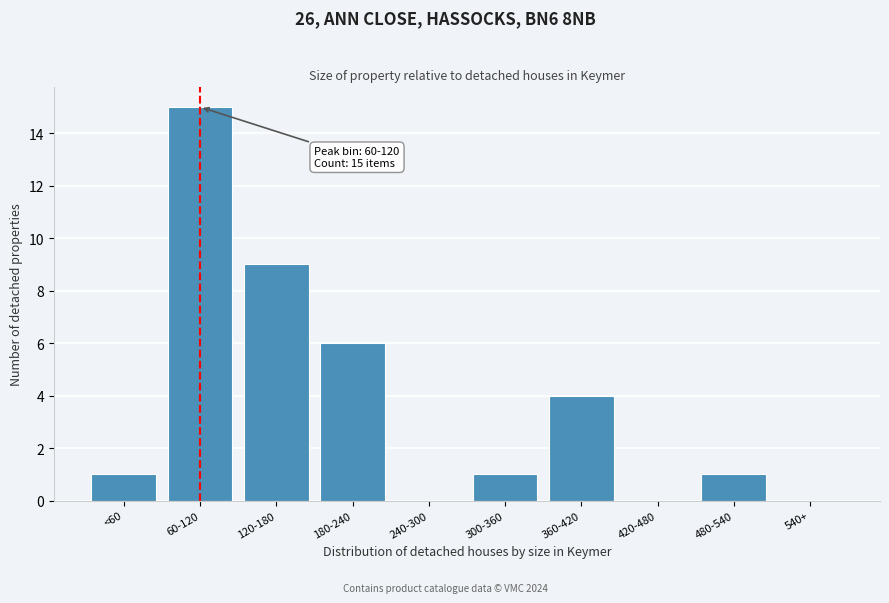

Reading left to right, list all the values displayed in this chart.

<60=1	60-120=15	120-180=9	180-240=6	240-300=0	300-360=1	360-420=4	420-480=0	480-540=1	540+=0